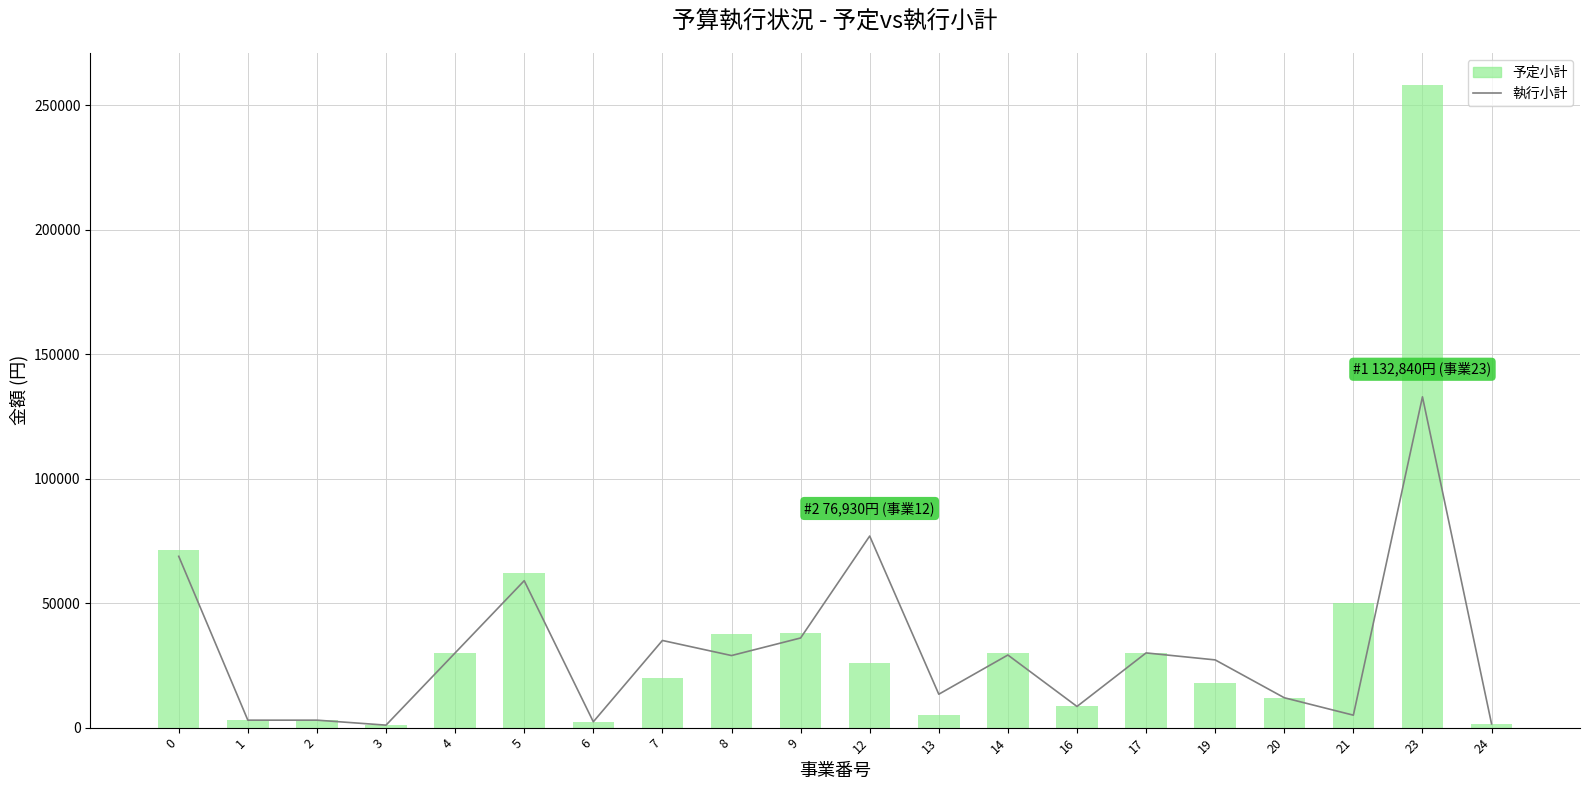

What is the total value across all series at 19?

45200